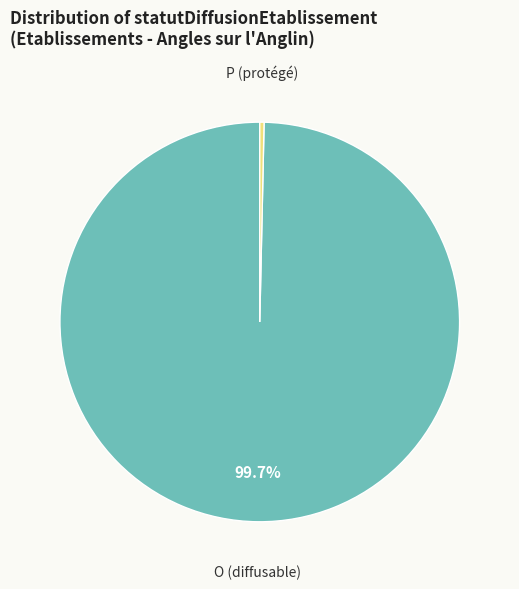

Count the number of slices in the pie.

2